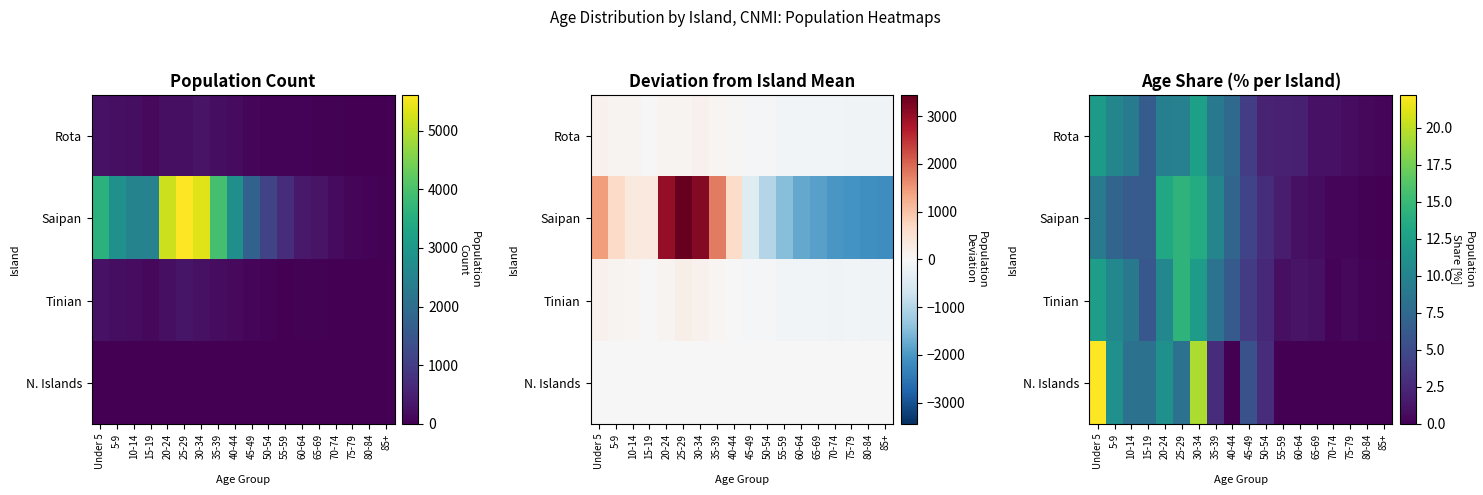

What is the difference between the maximum and minimum values in the Rota series?

12.2